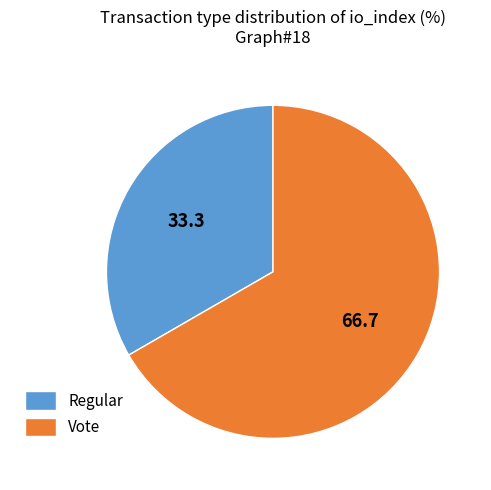

The Regular slice represents 22% of the pie. True or false?

False